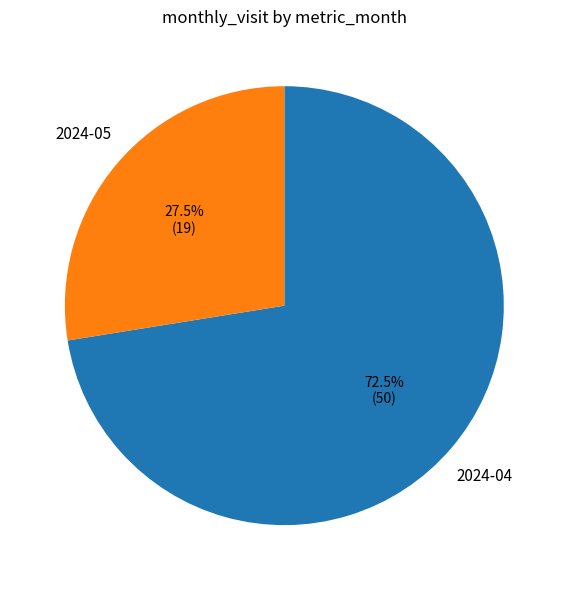

What percentage is NOT represented by 2024-05?

72.5%